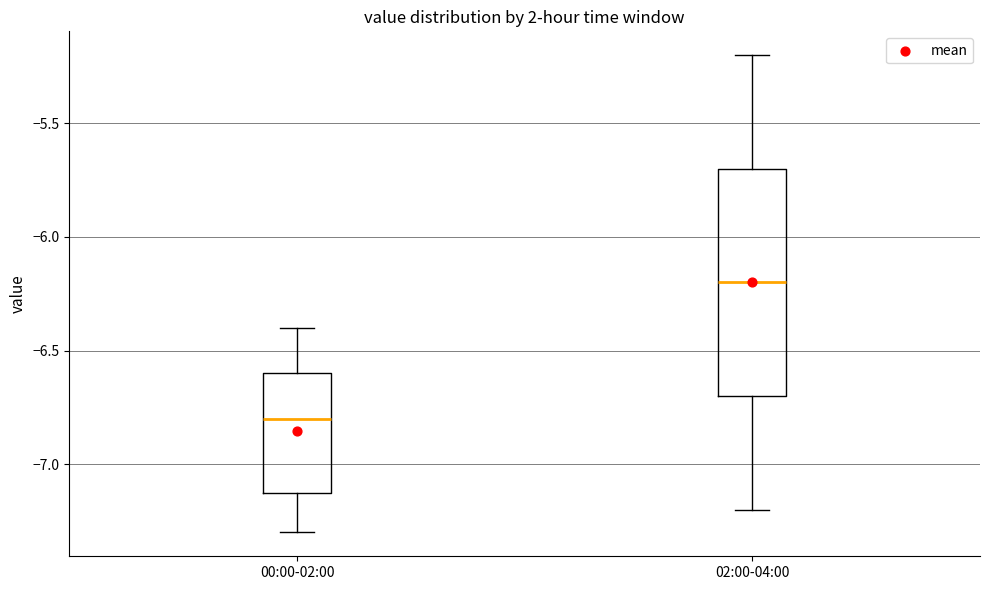

Reading left to right, transcribe this box plot: for each box, give where its median line is, the range the box spans, and where its two whiskers end, as read against the y-axis. The values are not printed on the chart, so give them approximately, as read against the axis.

00:00-02:00: median -6.8, box -7.1 to -6.6, whiskers -7.3 to -6.4
02:00-04:00: median -6.2, box -6.7 to -5.7, whiskers -7.2 to -5.2